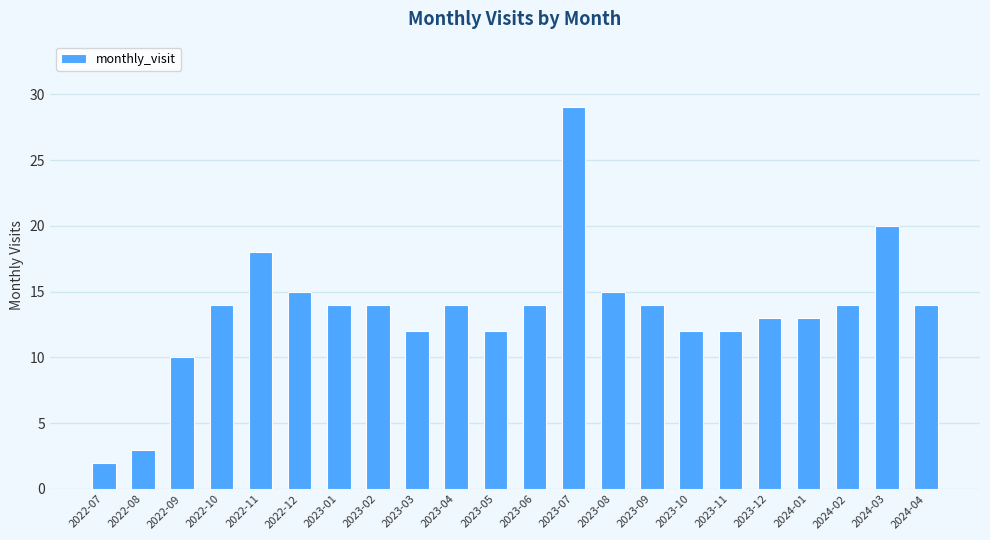

What is the maximum value shown in the chart?

29